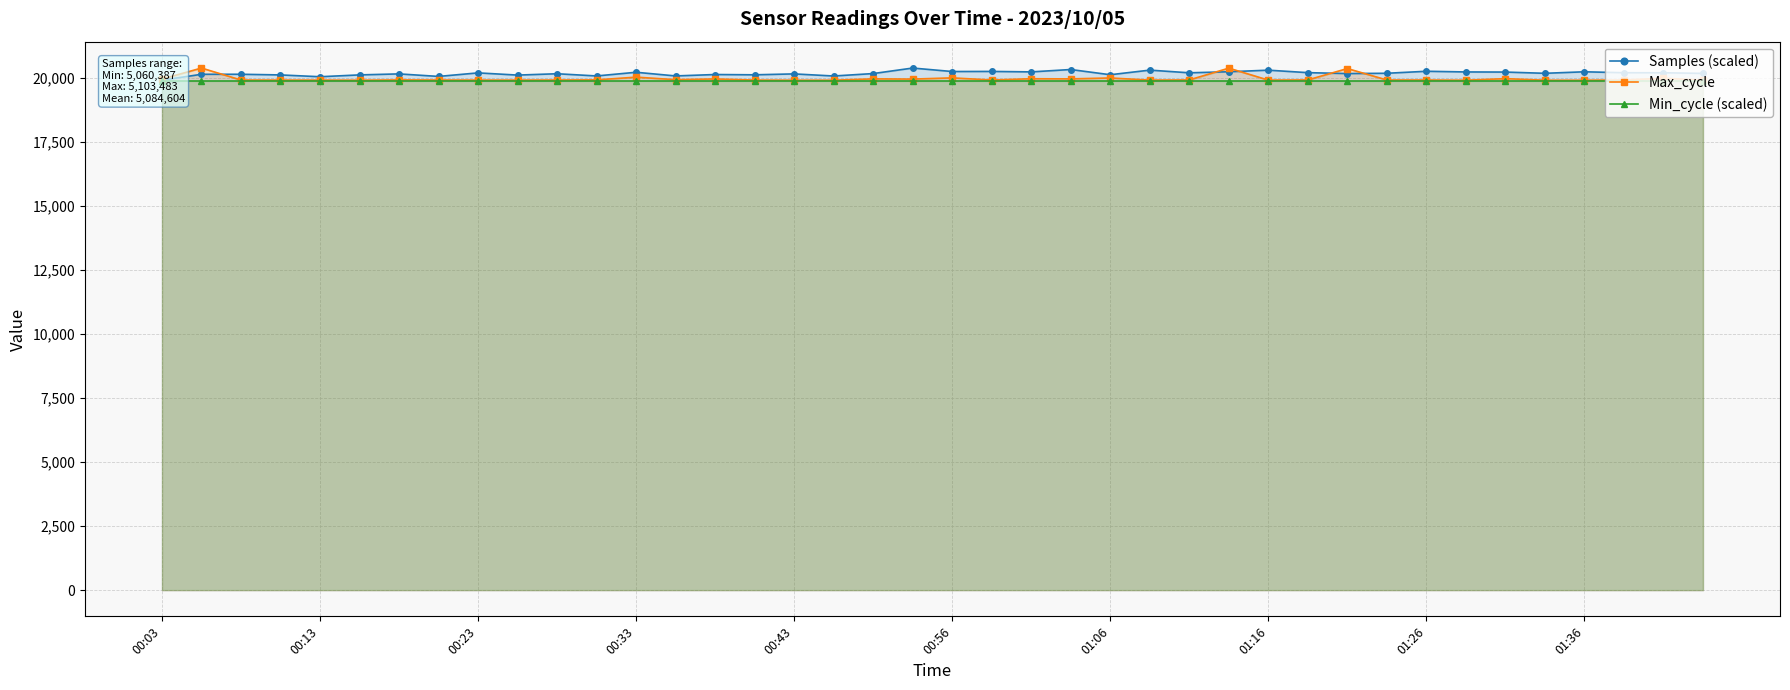

List the series in order of their overall mean, lowest first.

Min_cycle (scaled), Max_cycle, Samples (scaled)